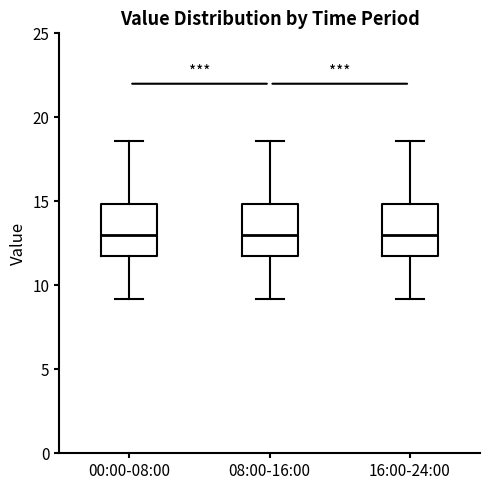

Reading left to right, transcribe this box plot: for each box, give where its median line is, the range the box spans, and where its two whiskers end, as read against the y-axis. The values are not printed on the chart, so give them approximately, as read against the axis.

00:00-08:00: median 13.0, box 11.5 to 15.0, whiskers 9.0 to 18.5
08:00-16:00: median 13.0, box 11.5 to 15.0, whiskers 9.0 to 18.5
16:00-24:00: median 13.0, box 12.0 to 15.0, whiskers 9.0 to 18.5